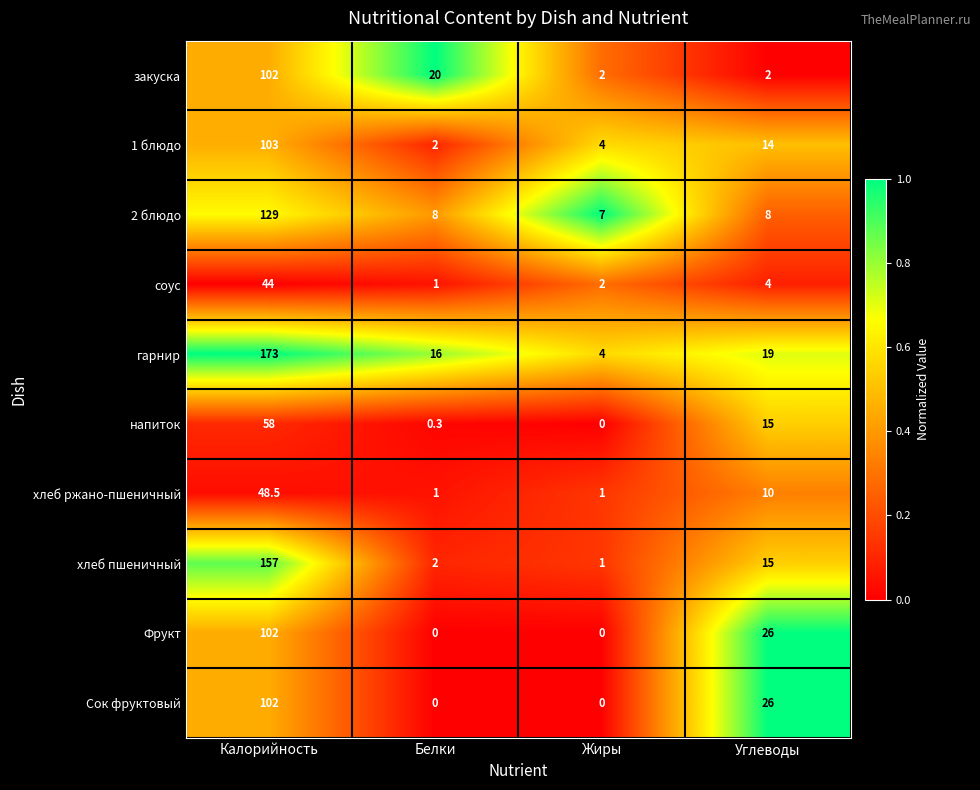

What is the difference between the соус values at Жиры and Калорийность?

42.0